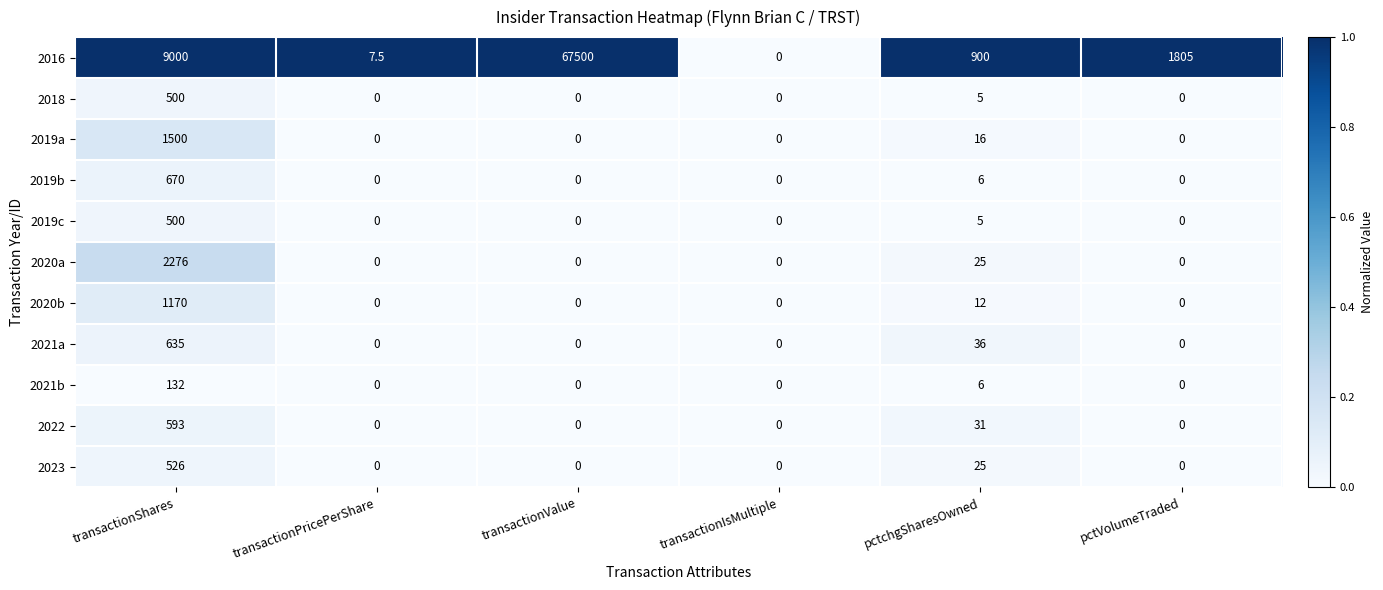

What is the maximum value shown in the chart?

67500.0